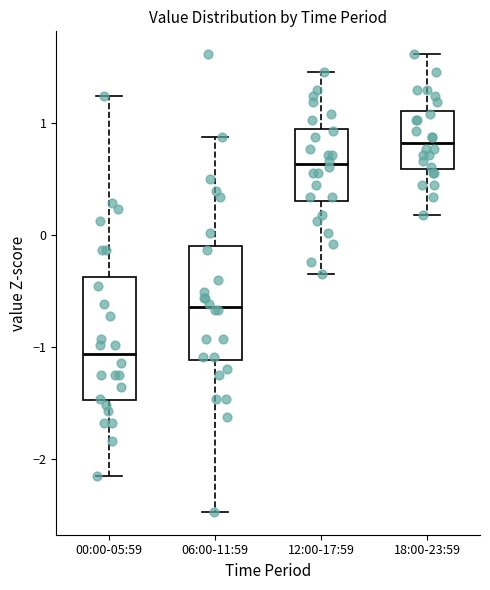

Where is the lower edge of the box for 18:00-23:59 on the y-axis? The values are not printed on the chart, so give them approximately, as read against the axis.

0.6